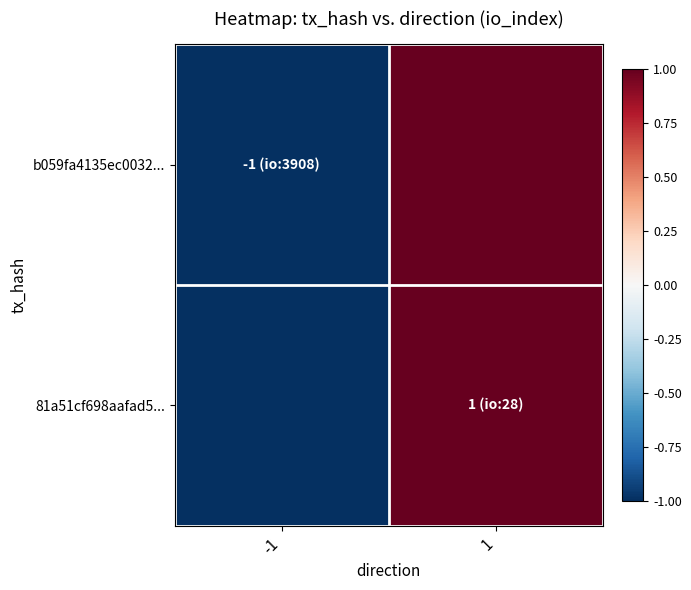

What is the total value across all series at 1?

2